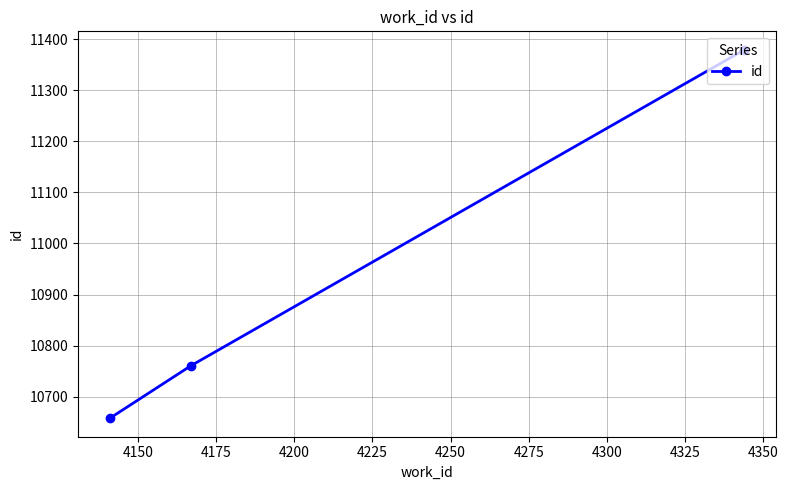

What is the smallest value displayed?

10658